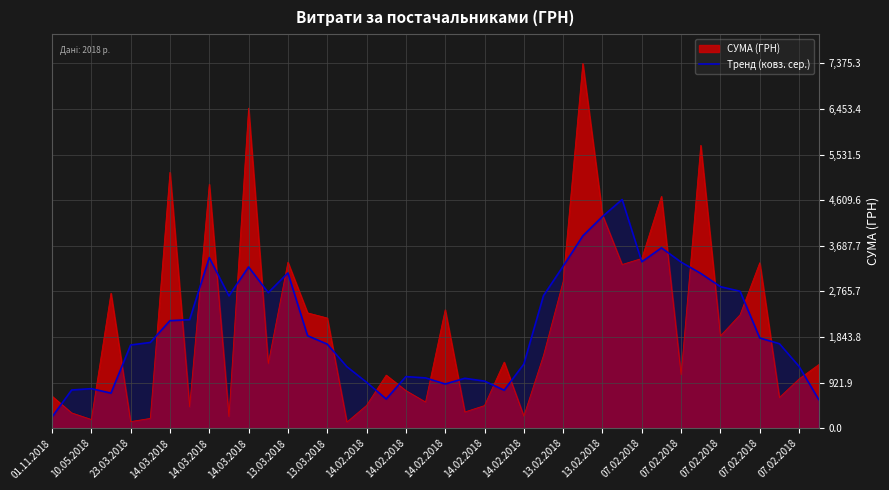

What is the minimum value shown in the chart?

125.5